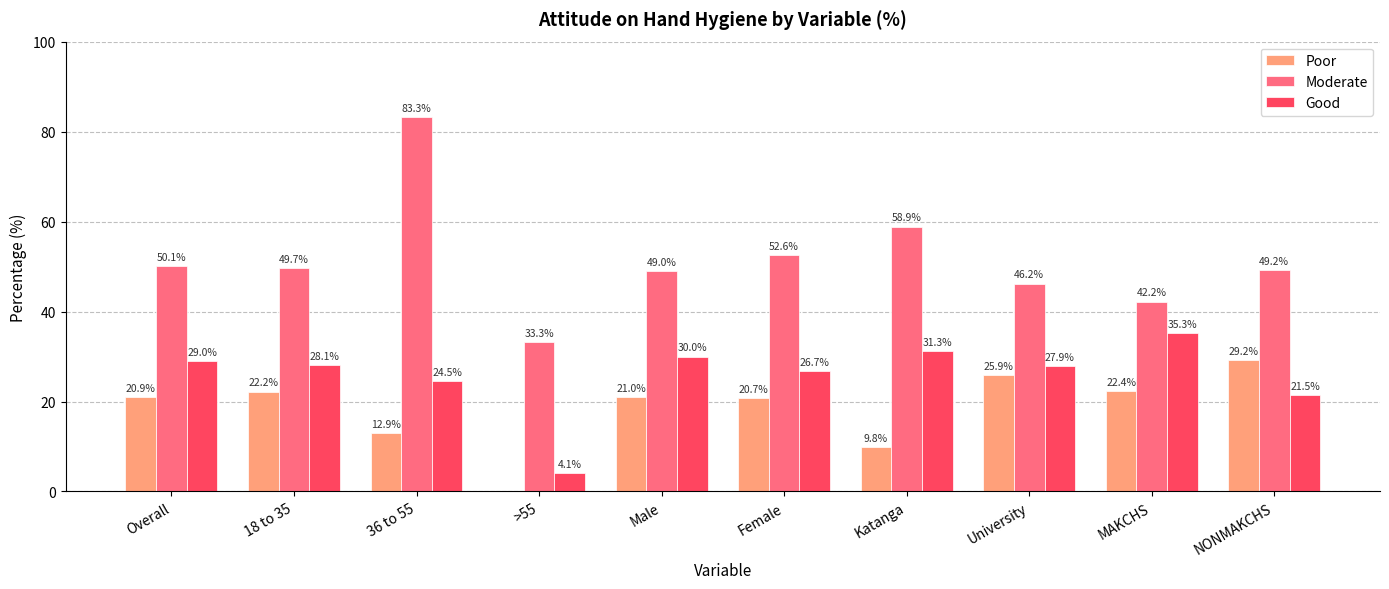

Between 18 to 35 and University, which series saw the biggest shift?

Poor